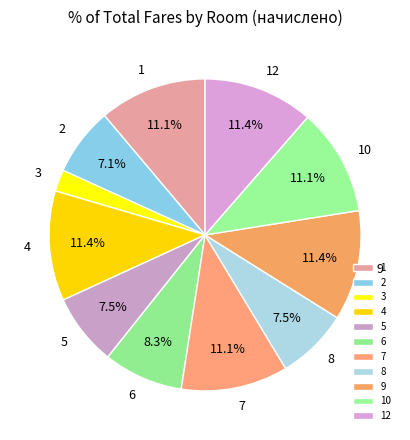

Is 3 the majority of the pie?

No